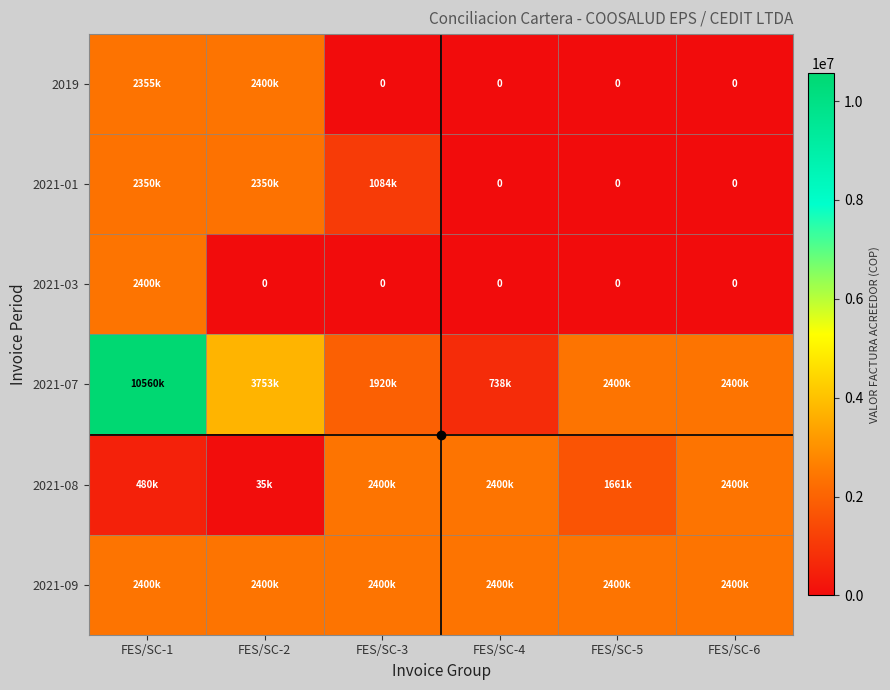

What is the difference between the highest and lowest values at FES/SC-2?

3753519